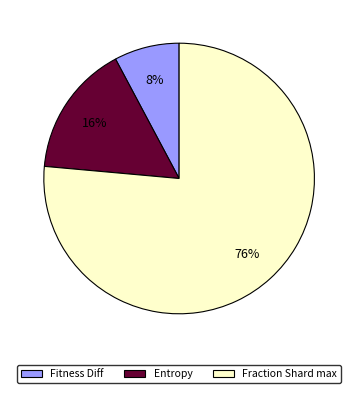

To the nearest percent, what is the average slice percentage?

33%